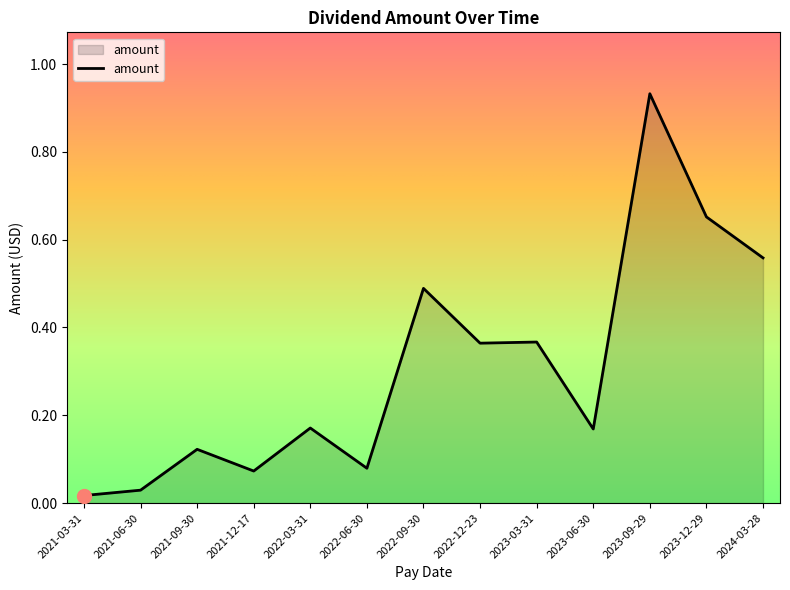

What position from the left is 2023-09-29?

11